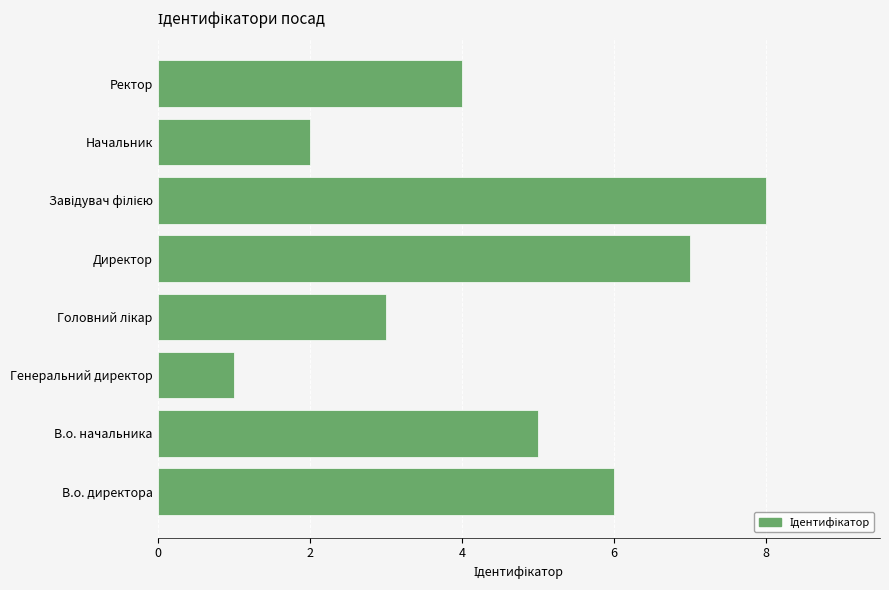

Reading top to bottom, what are all the values shown in this chart?

4	2	8	7	3	1	5	6